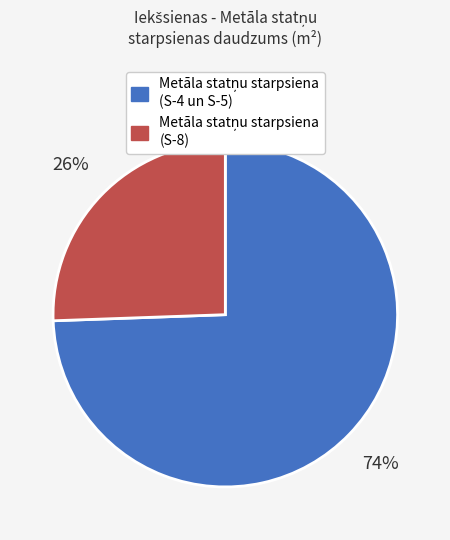

Does any single category account for the majority?

Yes